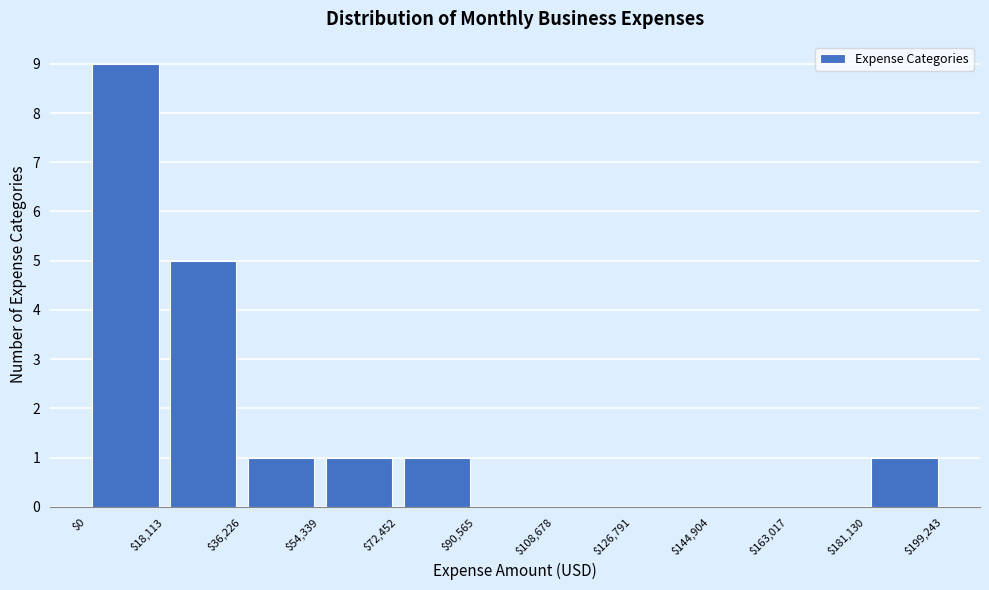

How tall is the bar that spans $18,113 to $36,226 on the x-axis? The values are not printed on the chart, so give them approximately, as read against the axis.

5